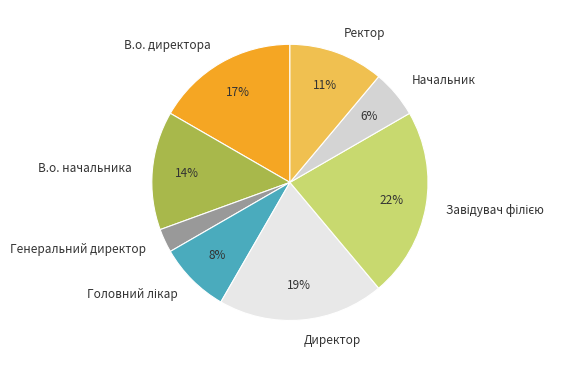

Which category has the smallest portion of the pie?

Генеральний директор